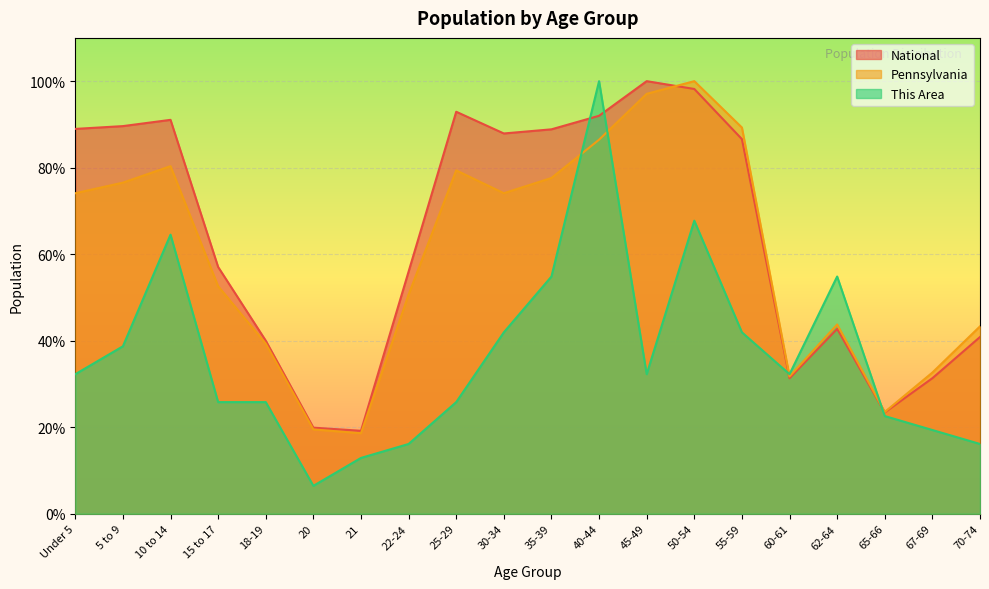

The Pennsylvania series shows 4.2 at 20. True or false?

False